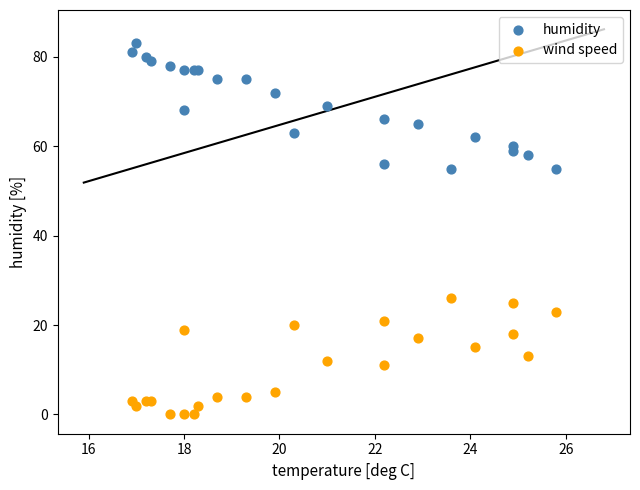

Which series contains the lowest Y value?

wind speed